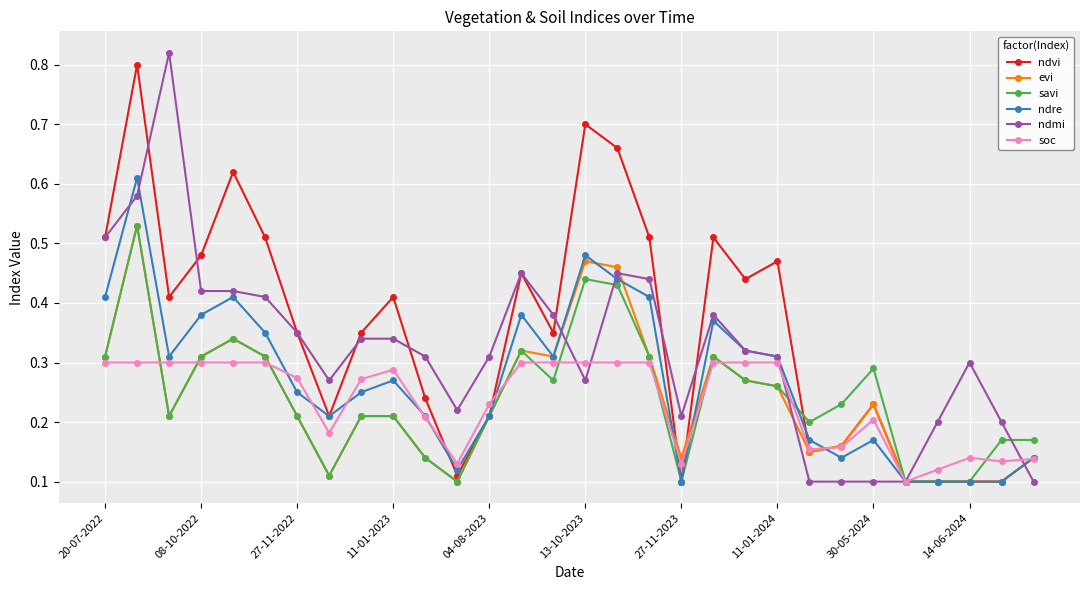

At how many categories does at least one series exceed 0?

30